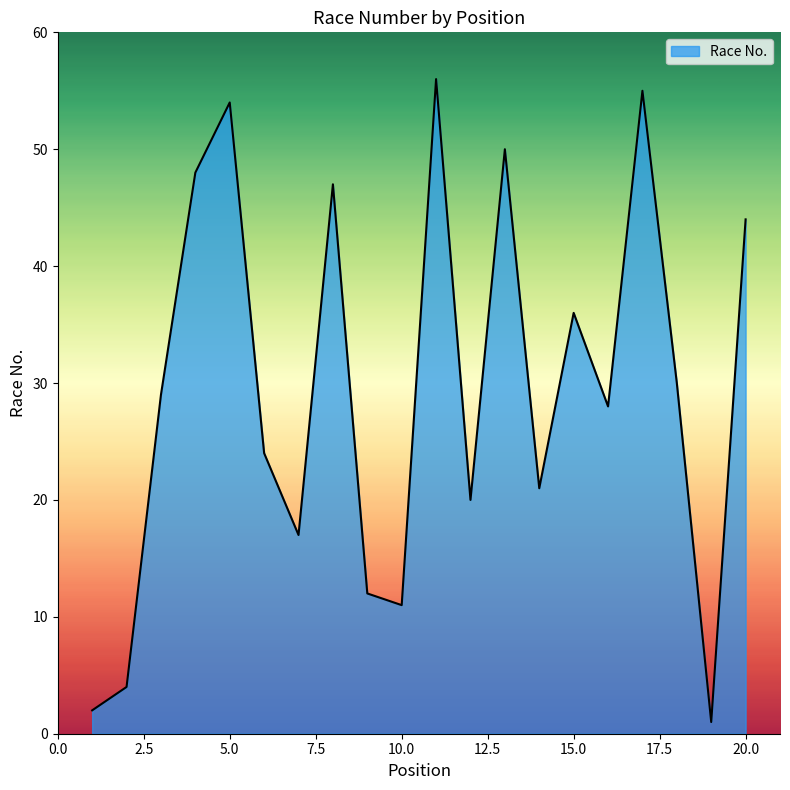

What is the maximum value shown in the chart?

56